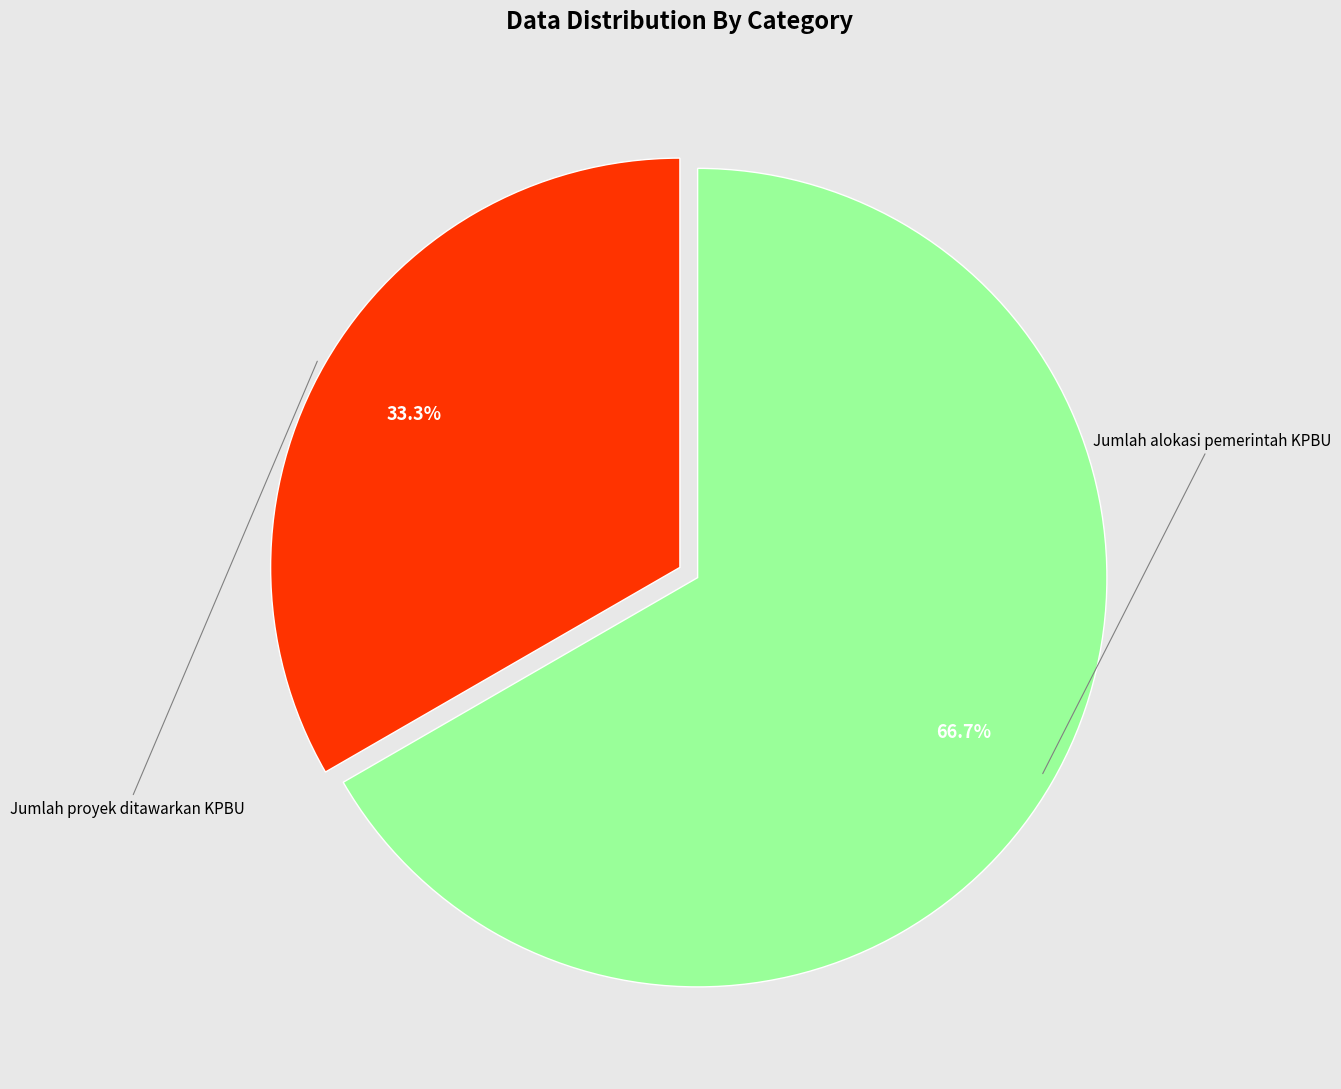

Combined, do Jumlah alokasi pemerintah KPBU and Jumlah proyek ditawarkan KPBU account for over 50%?

Yes